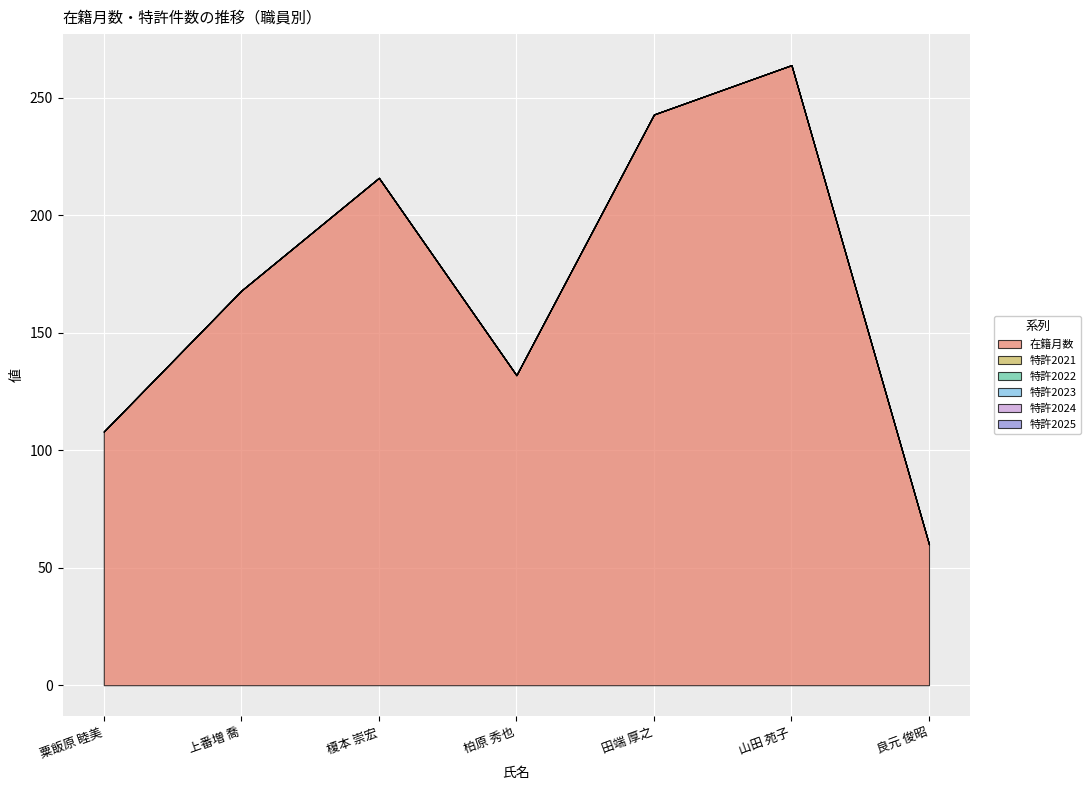

How many distinct data groups are displayed?

6